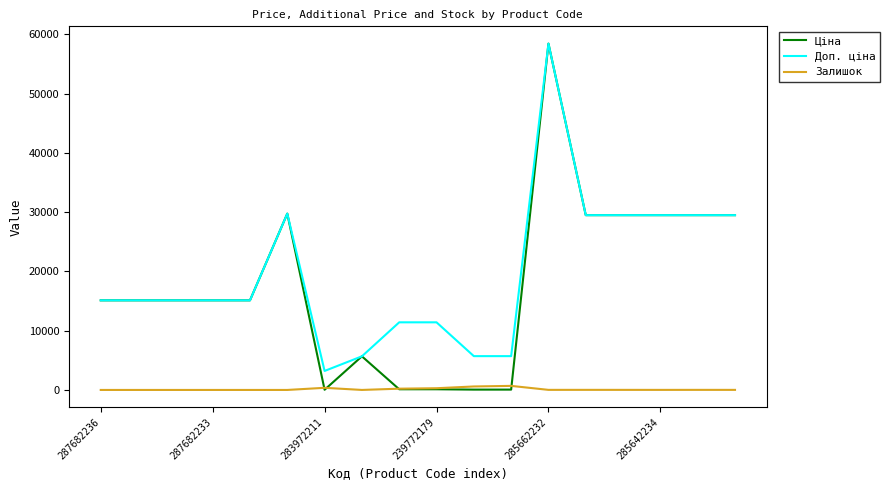

Which series has the largest range (max minus min)?

Ціна